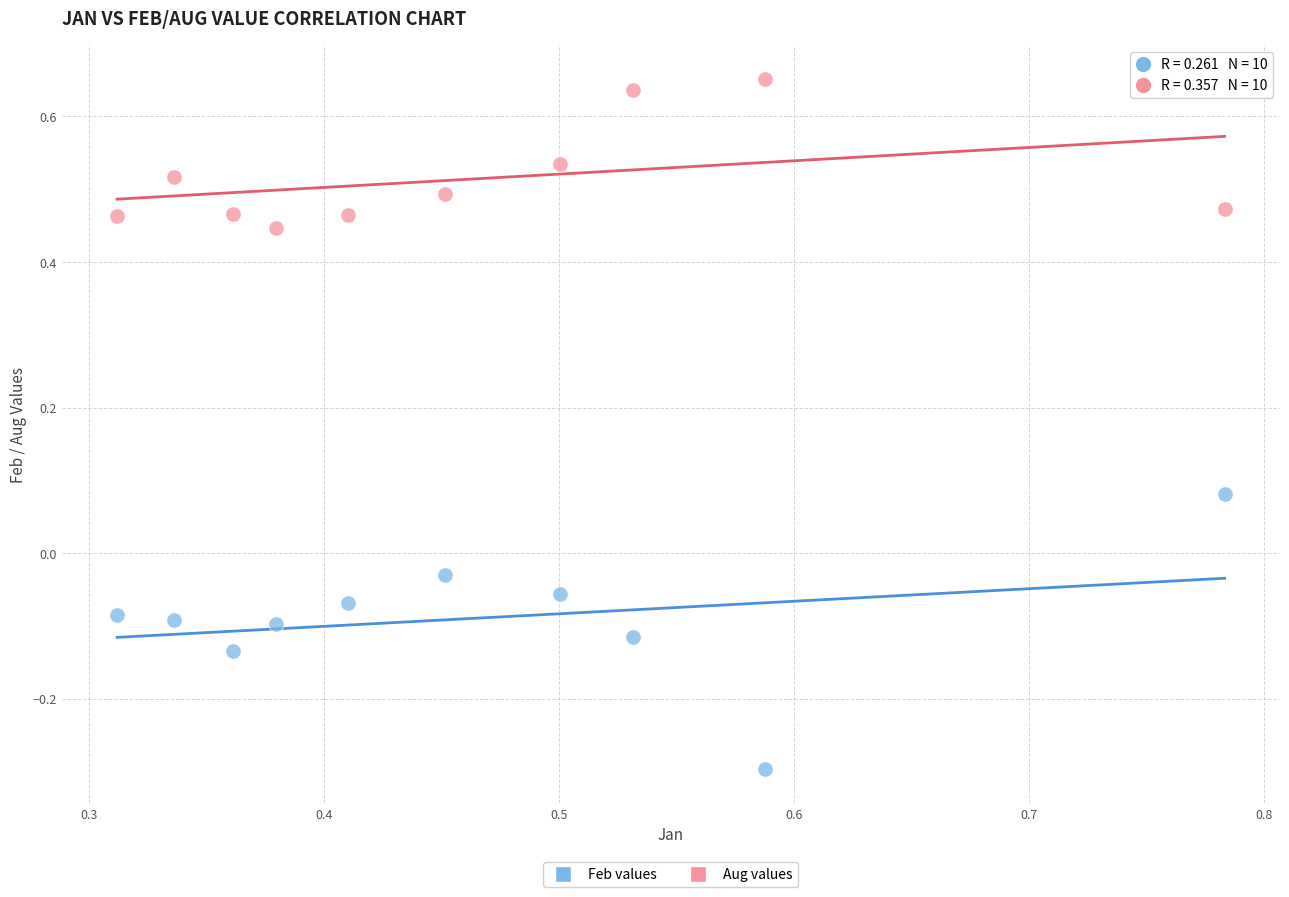

Which series has the largest Y range (max minus min)?

Feb values